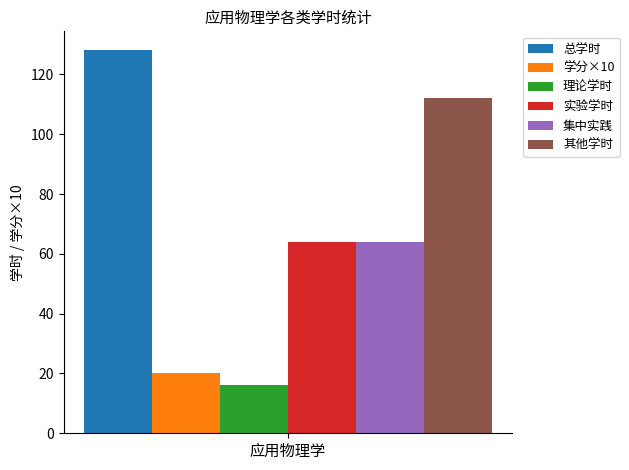

Which series has the largest range (max minus min)?

总学时